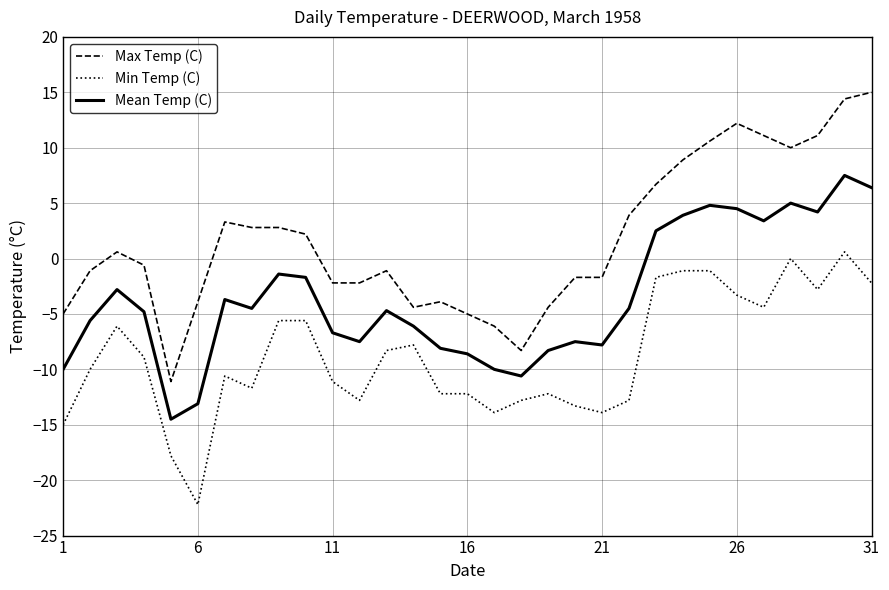

What is the lowest value of the Mean Temp (C) series?

-14.5